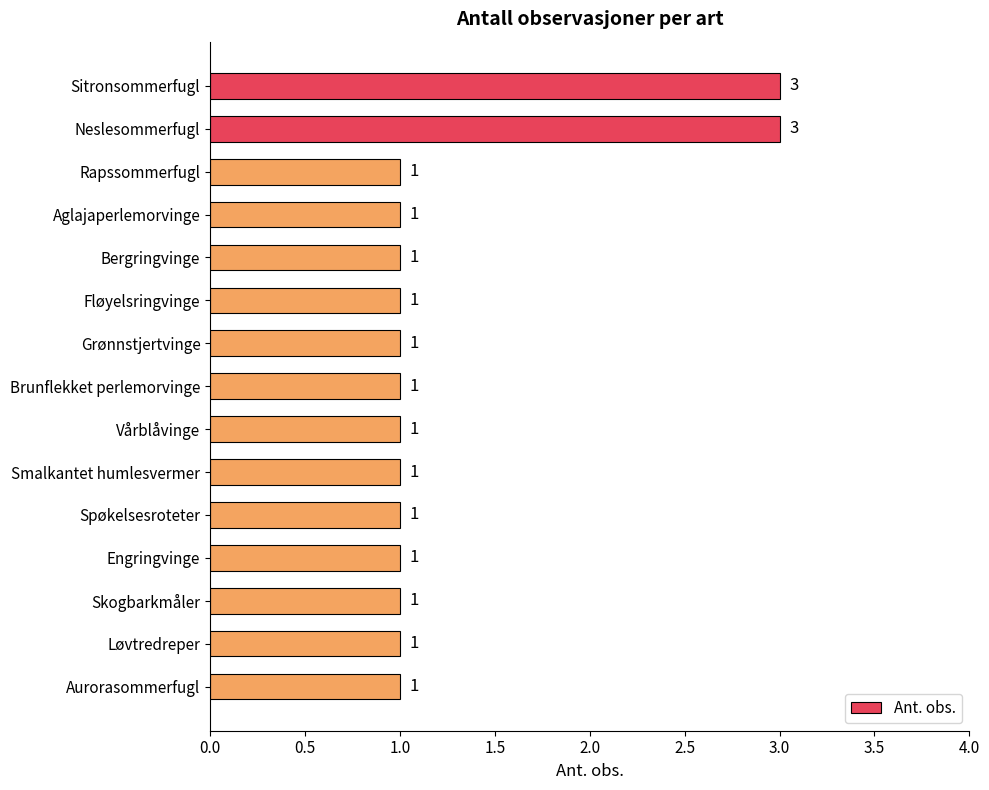

Count the values in the range 1 to 2.

13